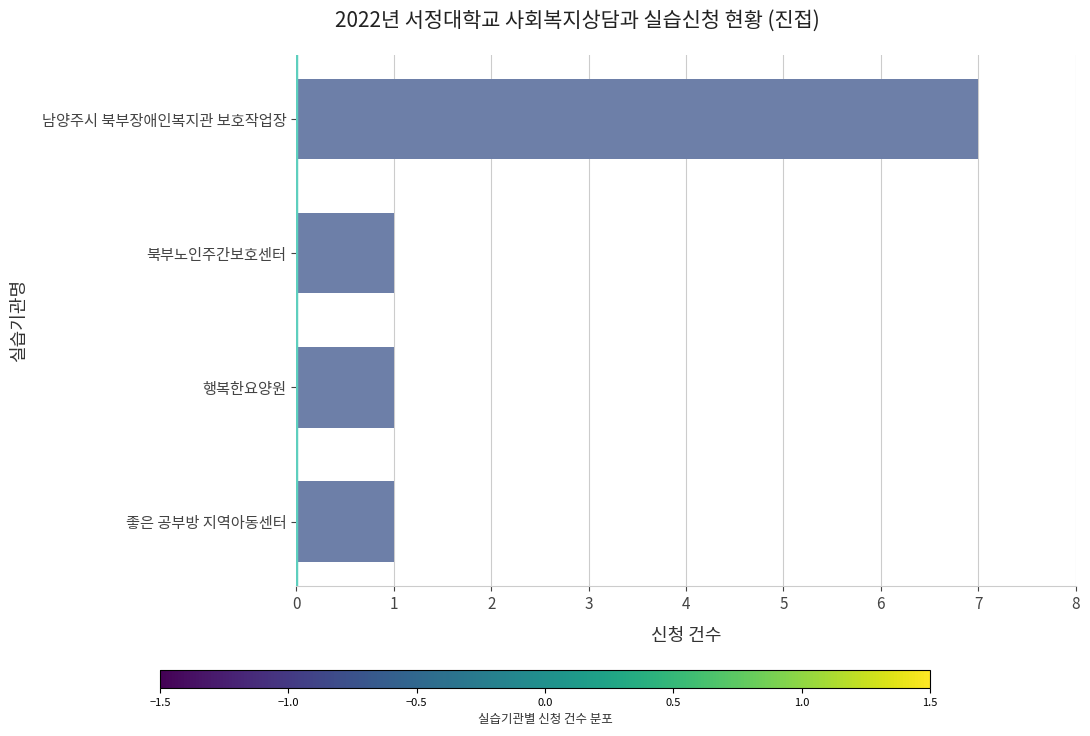

Is it true that the value at 남양주시 북부장애인복지관 보호작업장 is 7?

True